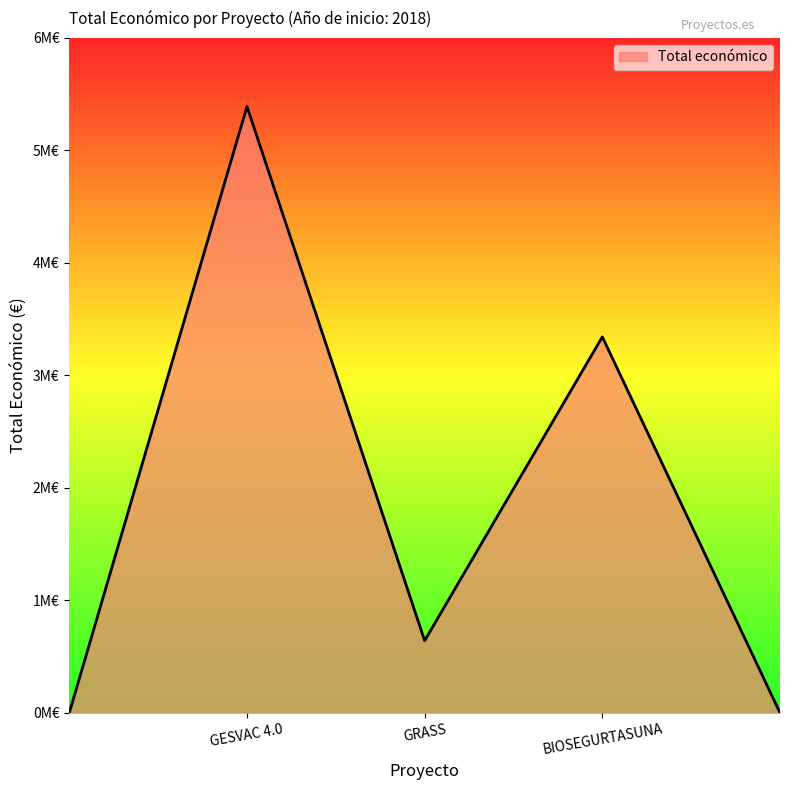

Which label corresponds to the smallest value in the chart?

GRASS